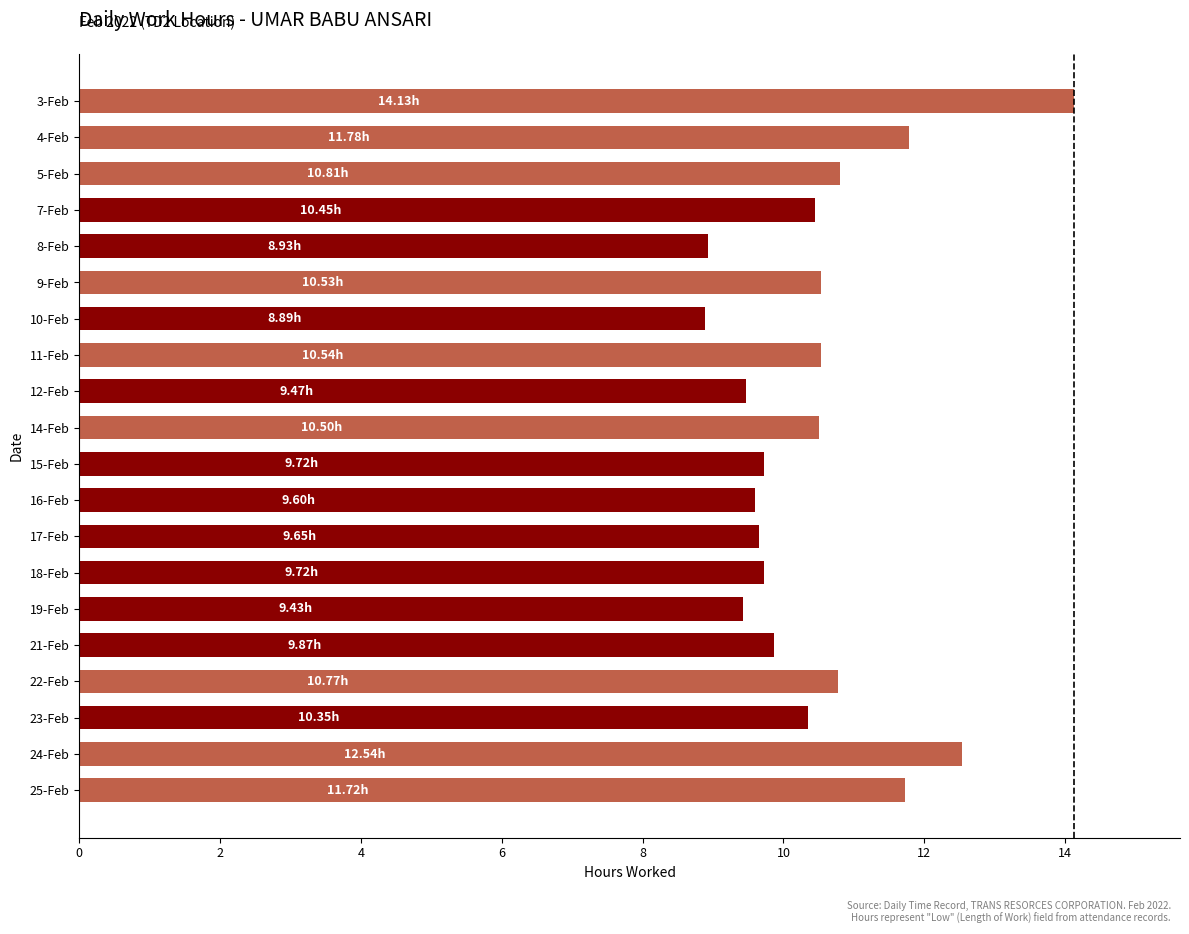

What is the smallest value displayed?

8.9